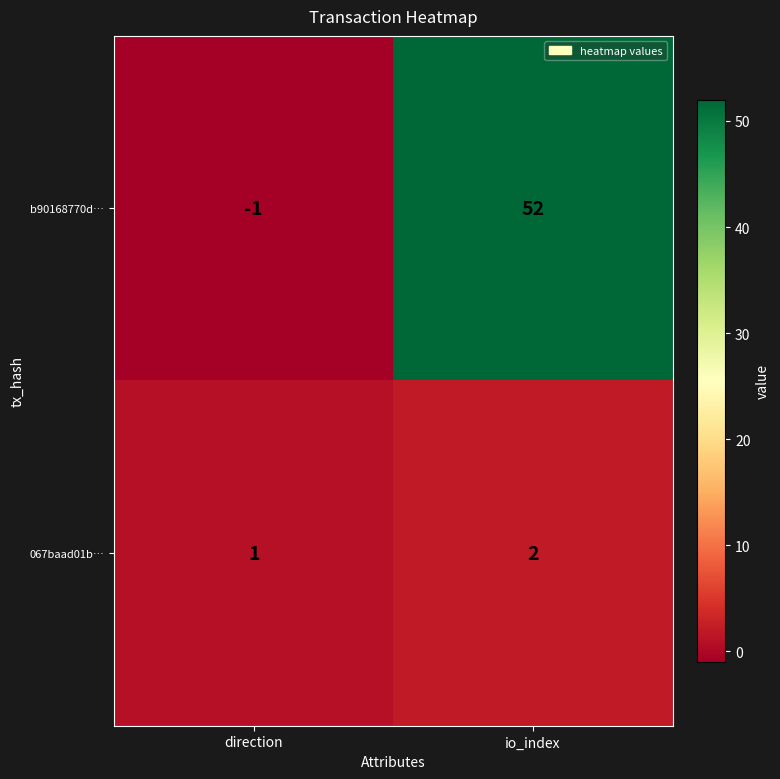

The b90168770d… series shows 0 at direction. True or false?

False